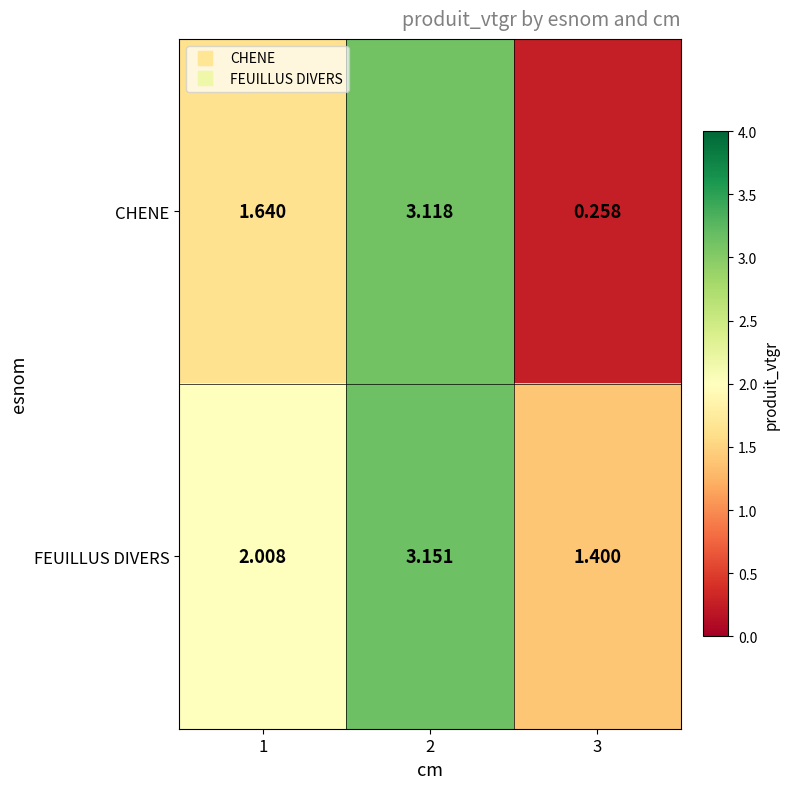

Which series changed the most between 1 and 3?

CHENE